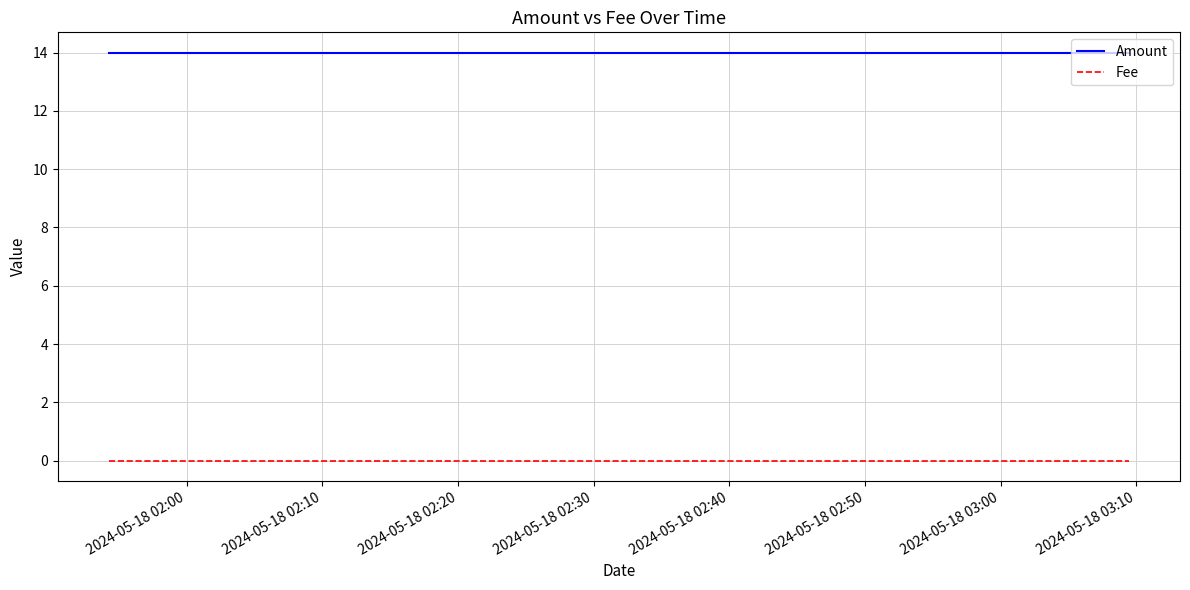

List the series in order of their peak value, highest first.

Amount, Fee